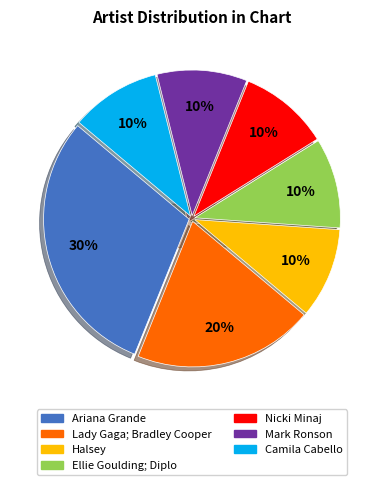

To the nearest percent, what portion does Ellie Goulding; Diplo represent?

10%